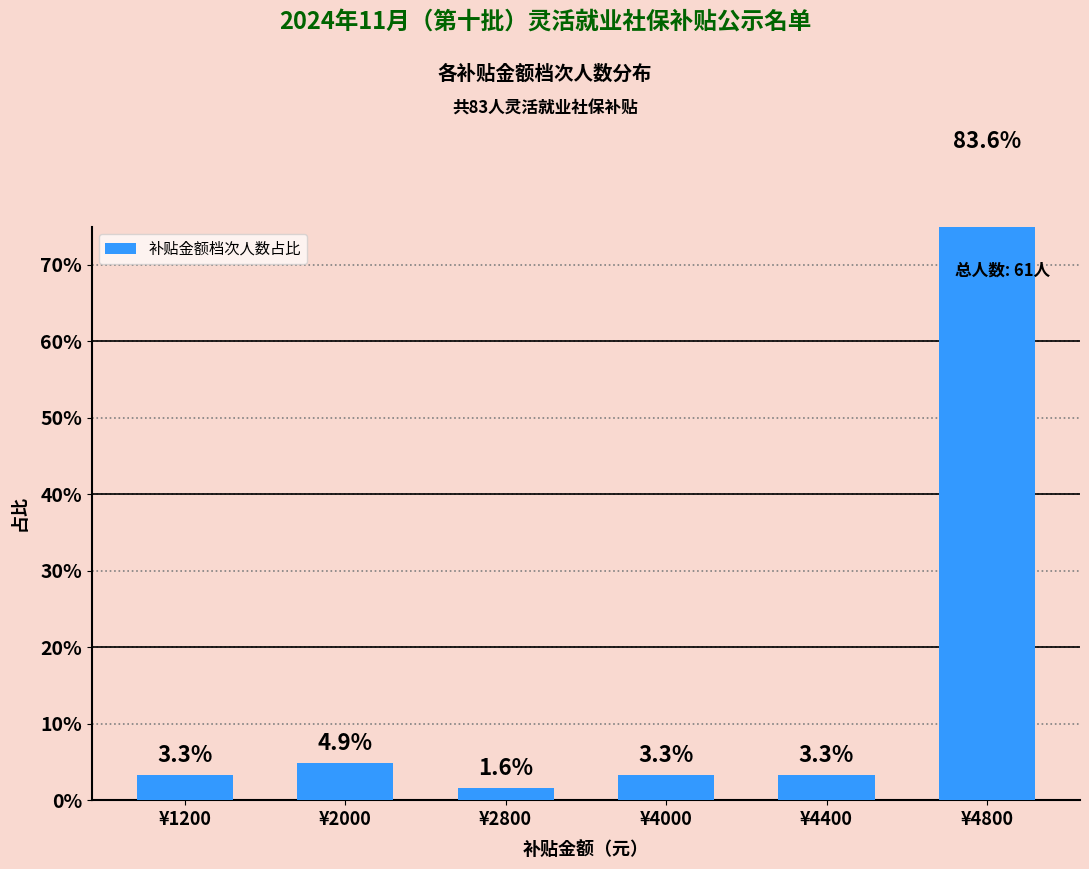

Reading left to right, list all the values displayed in this chart.

¥1200=3.3	¥2000=4.9	¥2800=1.6	¥4000=3.3	¥4400=3.3	¥4800=83.6